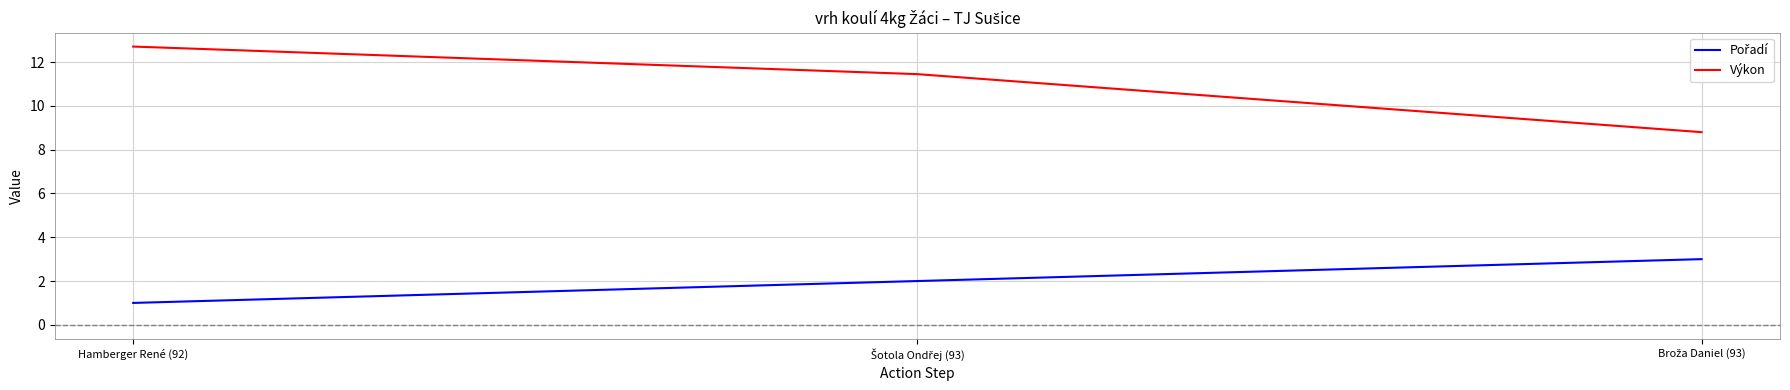

At which label does Výkon first exceed 11?

Hamberger René (92)